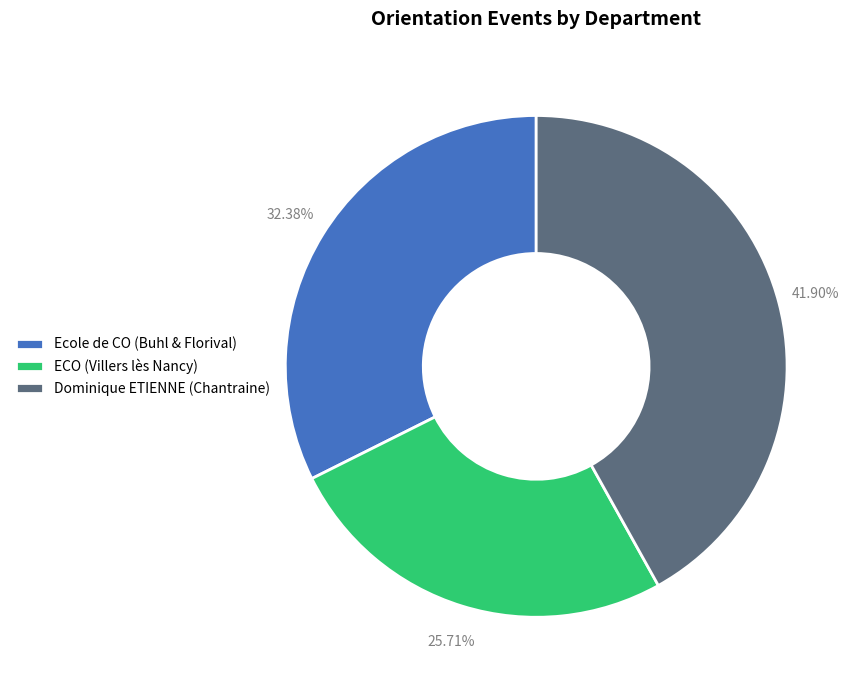

The ECO (Villers lès Nancy) slice represents 26% of the pie. True or false?

True